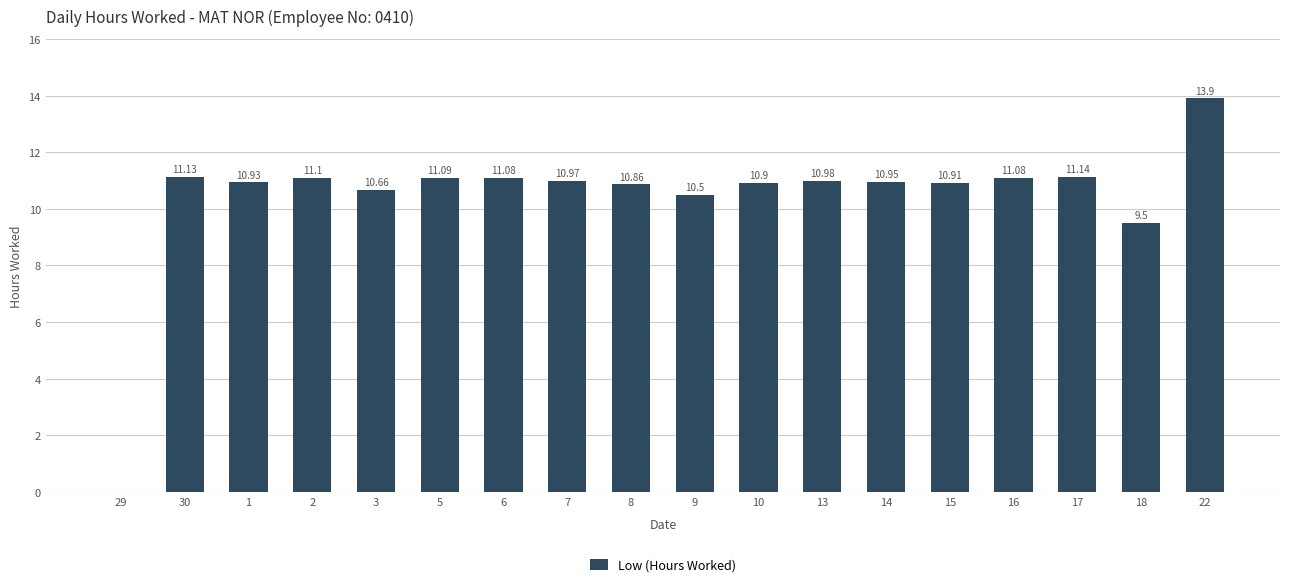

Which has a higher value, 17 or 15?

17